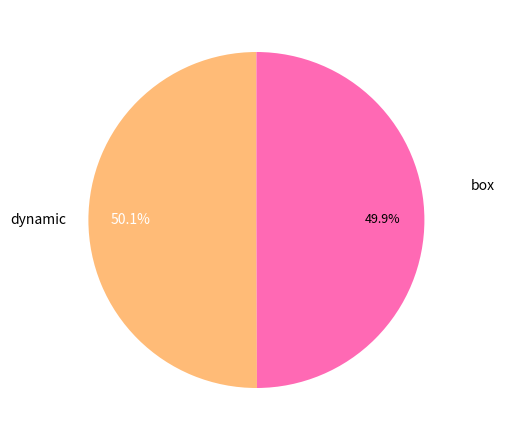

Is there a majority slice in this chart?

Yes